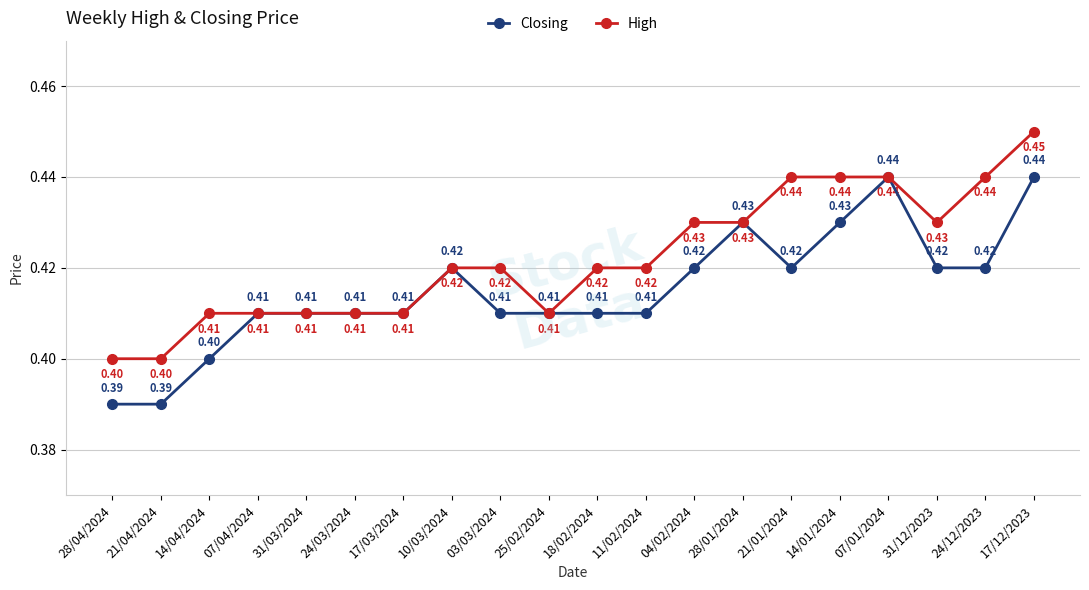

Which series changed the most between 21/04/2024 and 31/03/2024?

Closing